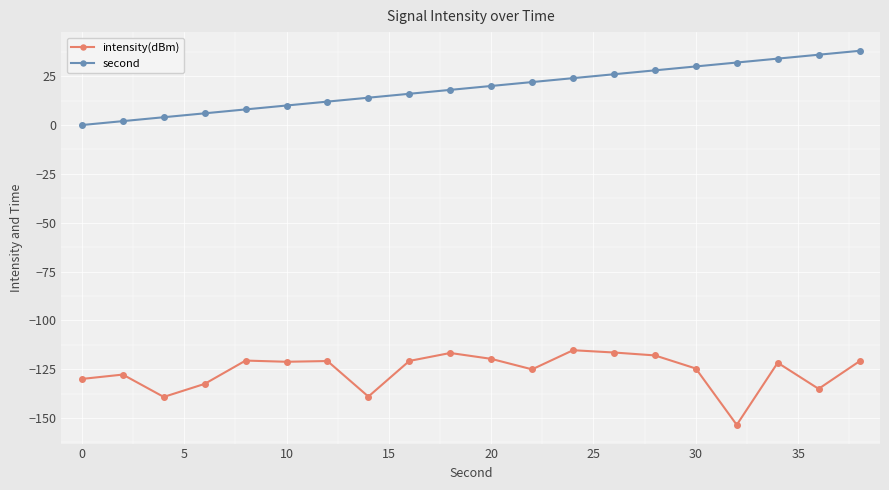

What is the difference between the second highest and minimum values in the intensity(dBm) series?

37.0